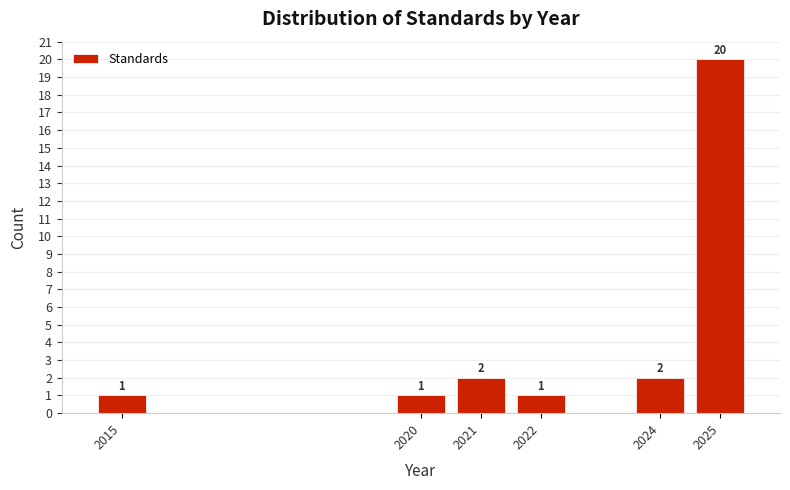

Over which range of the x-axis is the bar tallest?

2024.5 to 2025.5